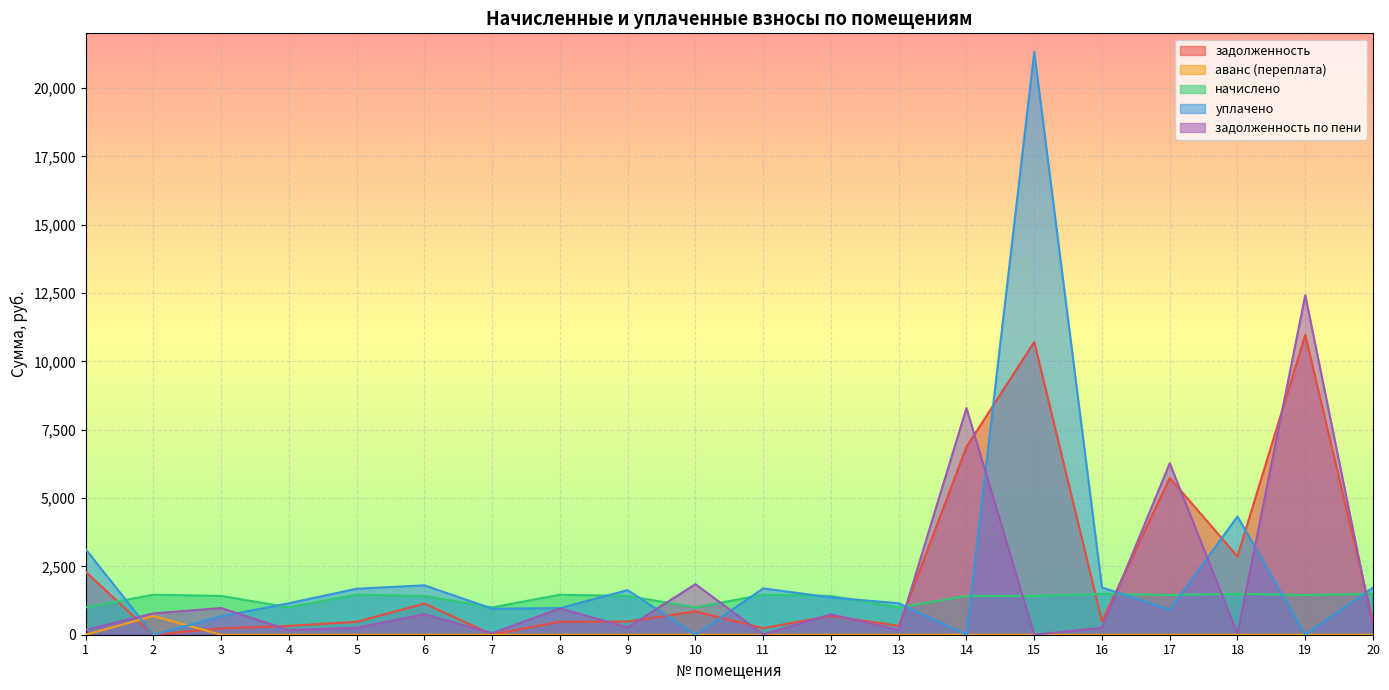

How many values in the начислено series exceed 1418?

15